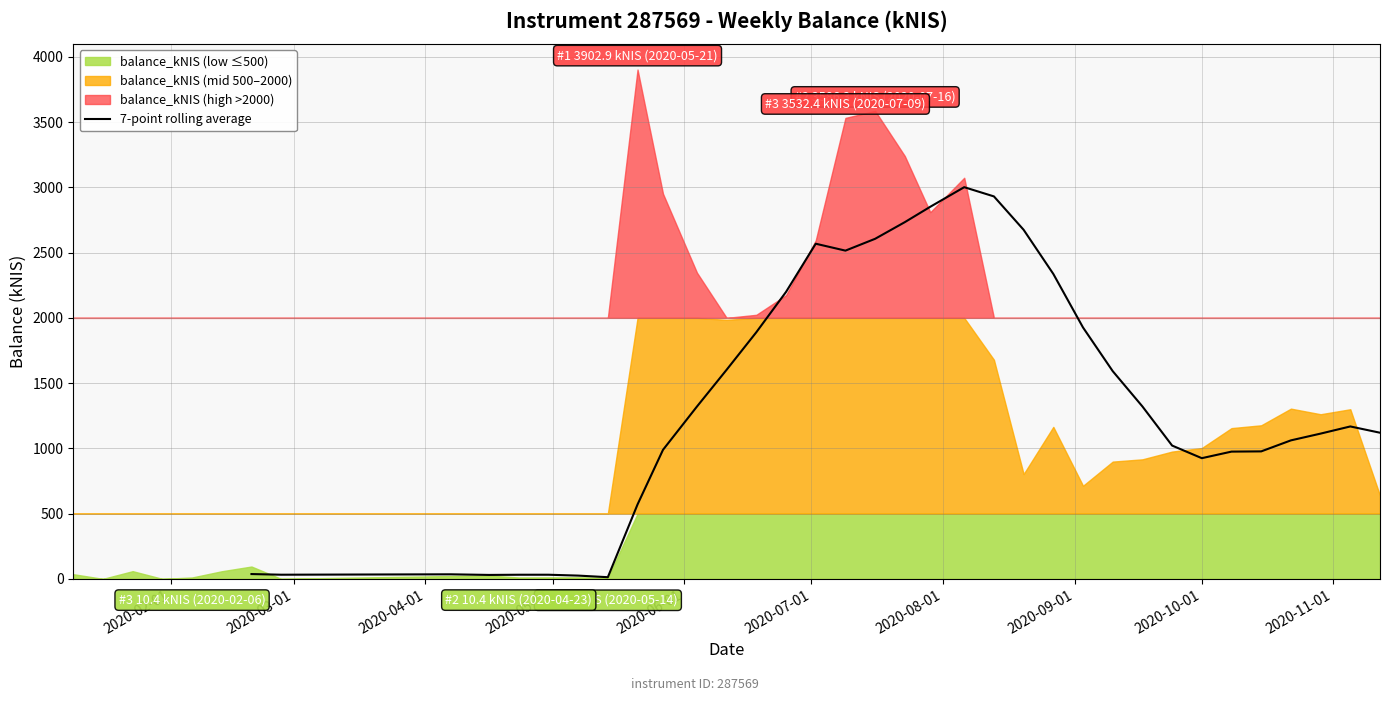

What is the highest value of the 7-point rolling average series?

3001.5